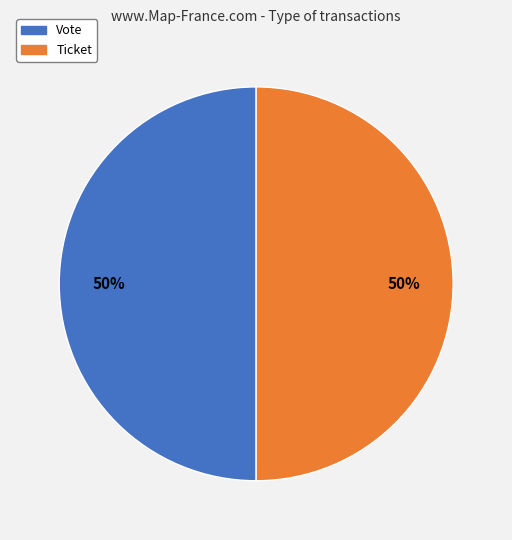

To the nearest percent, what portion does Vote represent?

50%